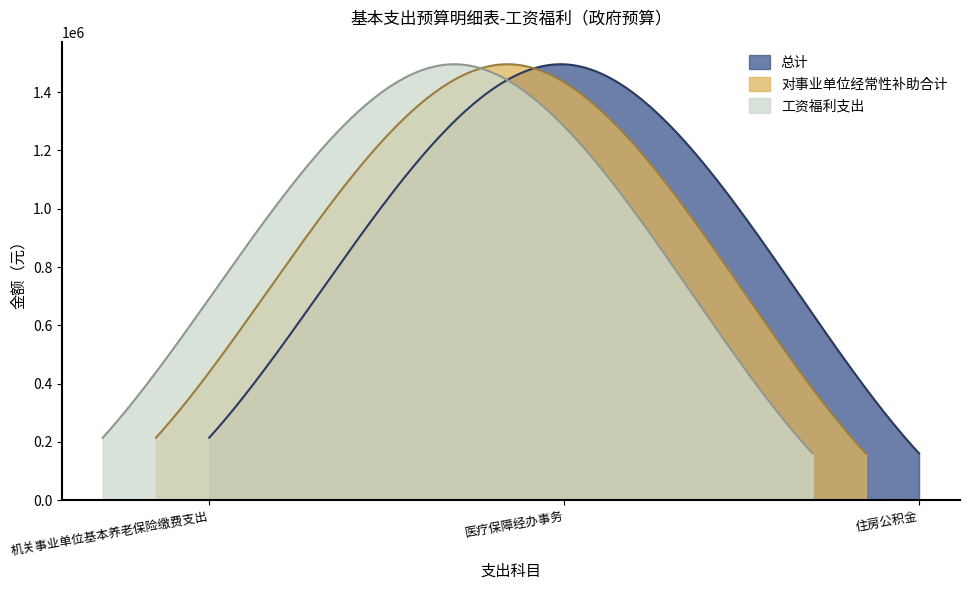

What is the value of the 对事业单位经常性补助合计 point at the 2nd from the left?

1495453.7